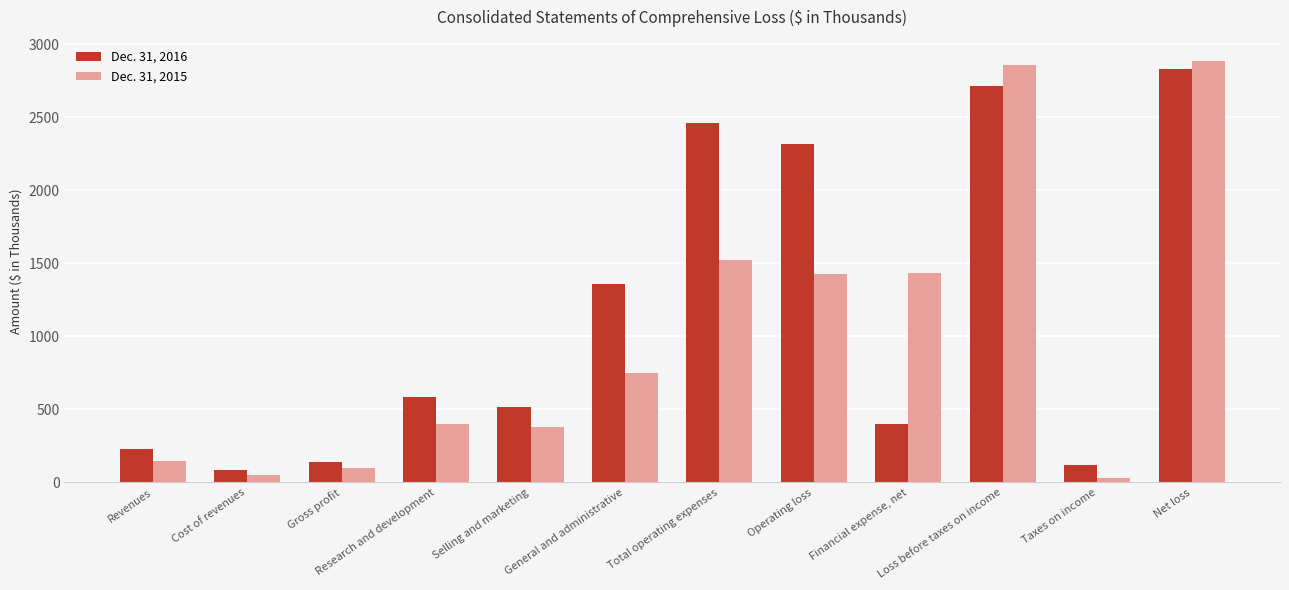

Is the value of Dec. 31, 2016 at Selling and marketing greater than the value of Dec. 31, 2015 at Net loss?

No